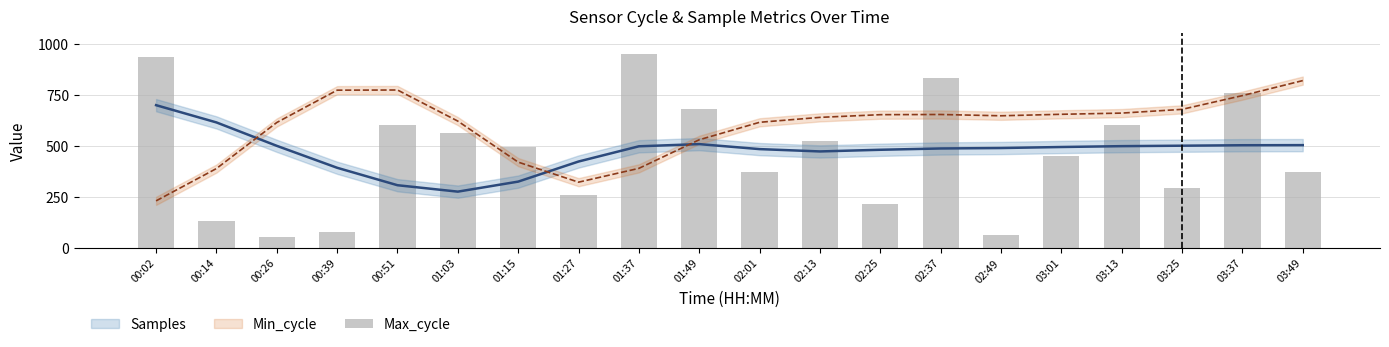

Which category has the lowest value across all series?

00:26